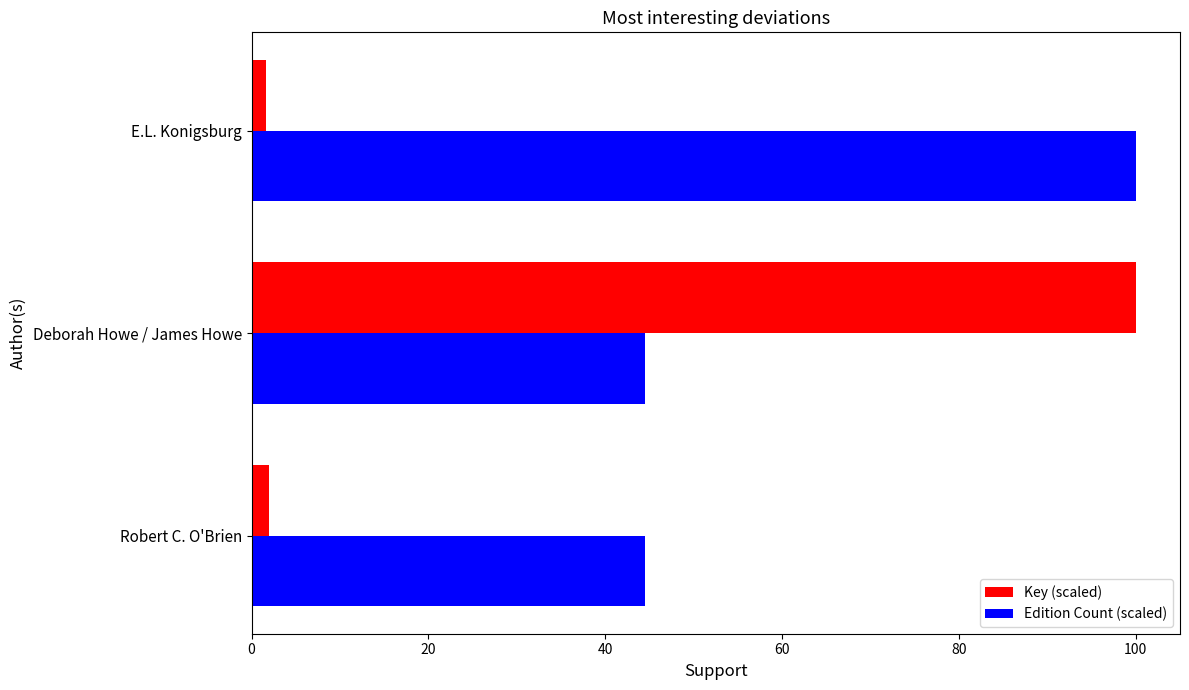

Count the number of data series in this chart.

2